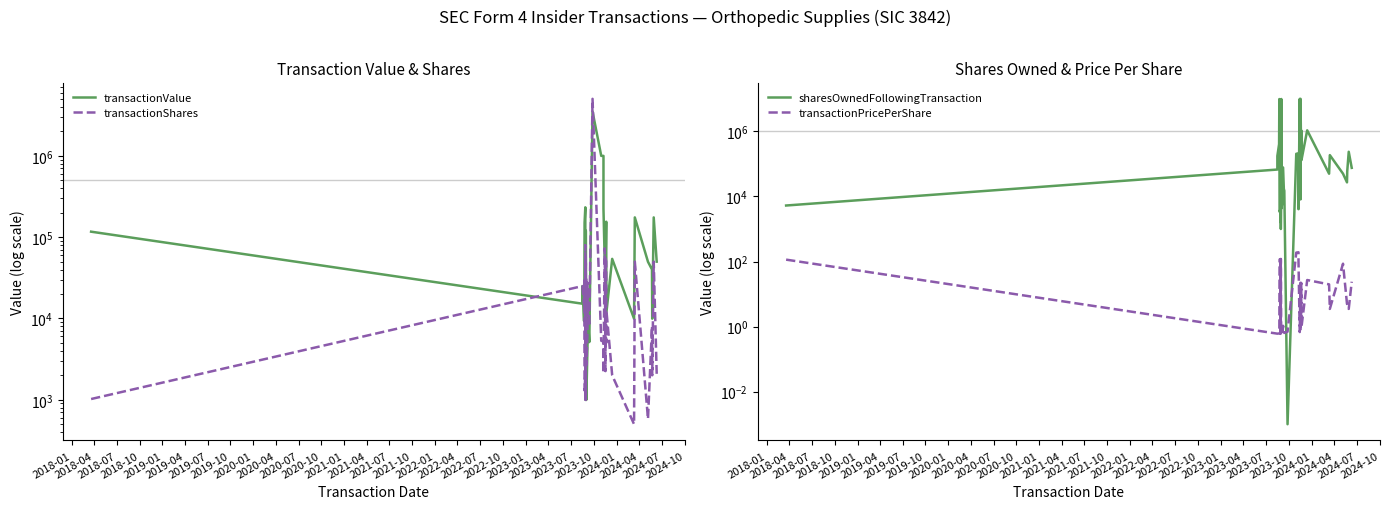

True or false: sharesOwnedFollowingTransaction has more than 1 points higher than both neighbors.

True